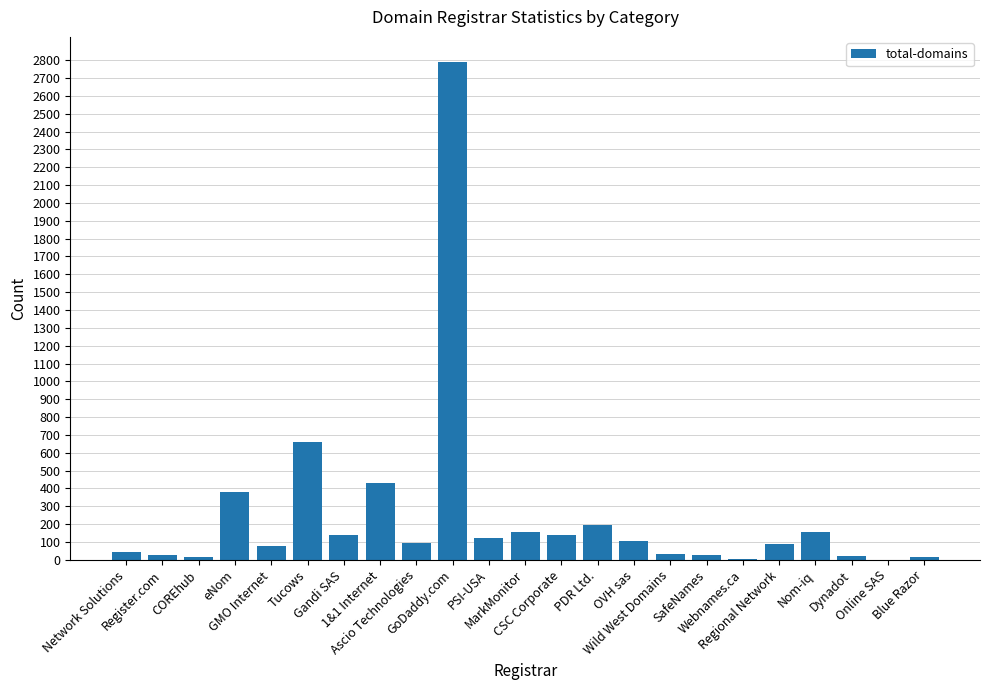

Count the number of data series in this chart.

1